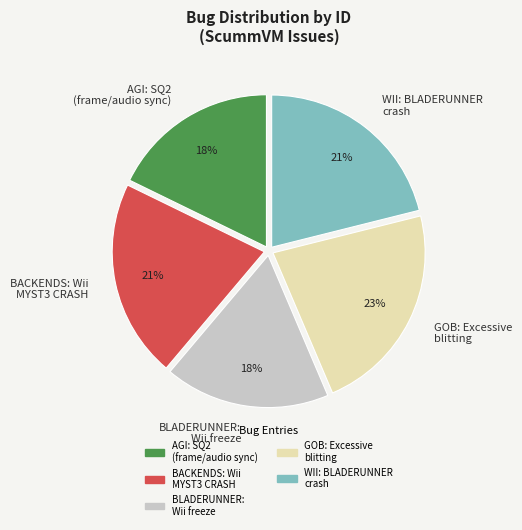

What is the largest slice in the pie chart?

GOB: Excessive blitting